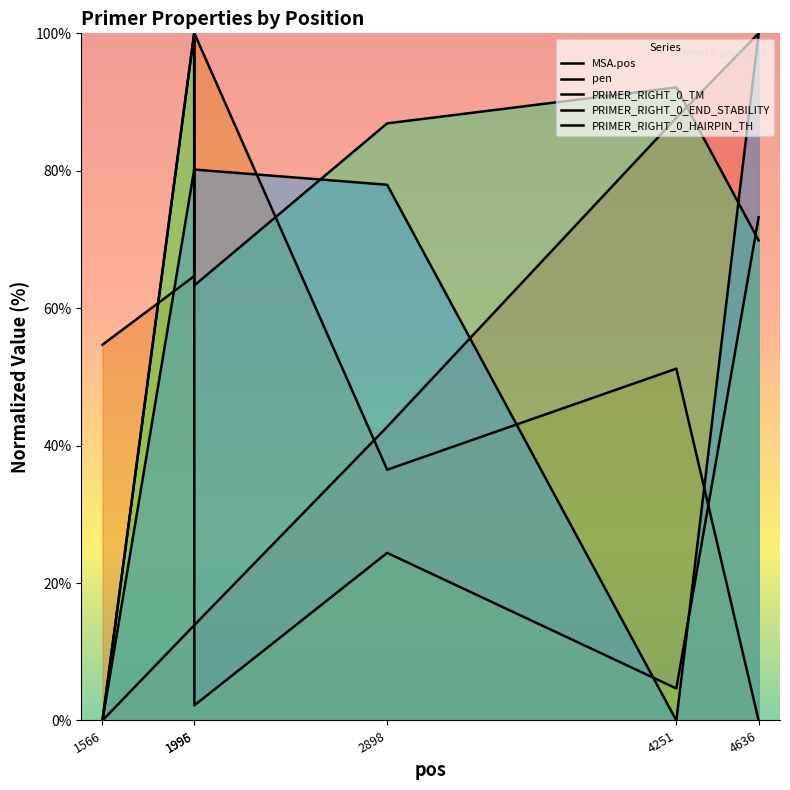

What is the total value across all series at 4636?

343.1